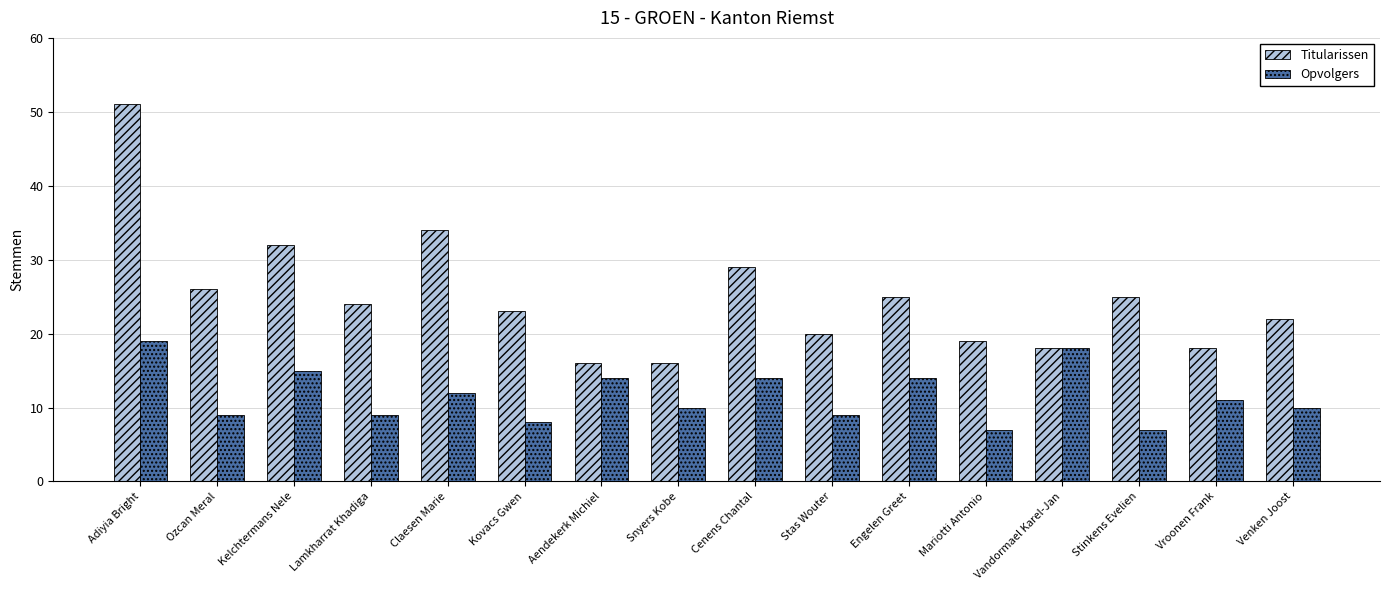

True or false: Opvolgers has a value of 16 at Vroonen Frank.

False